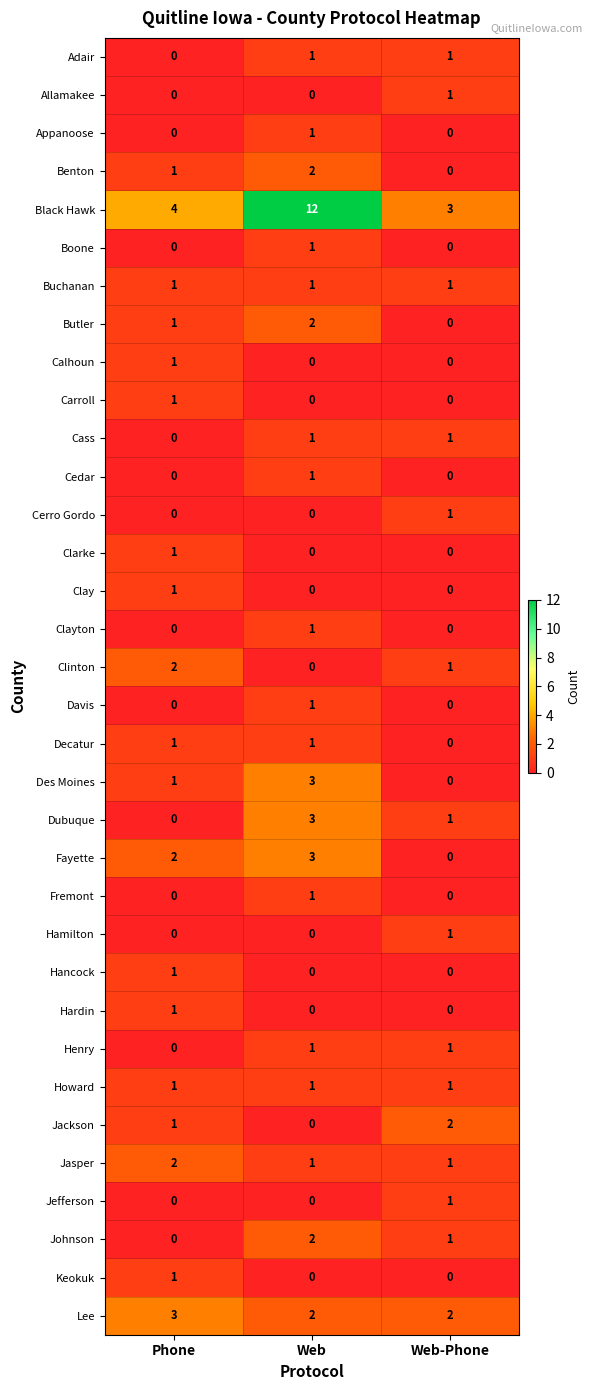

Read the Black Hawk value at Web.

12